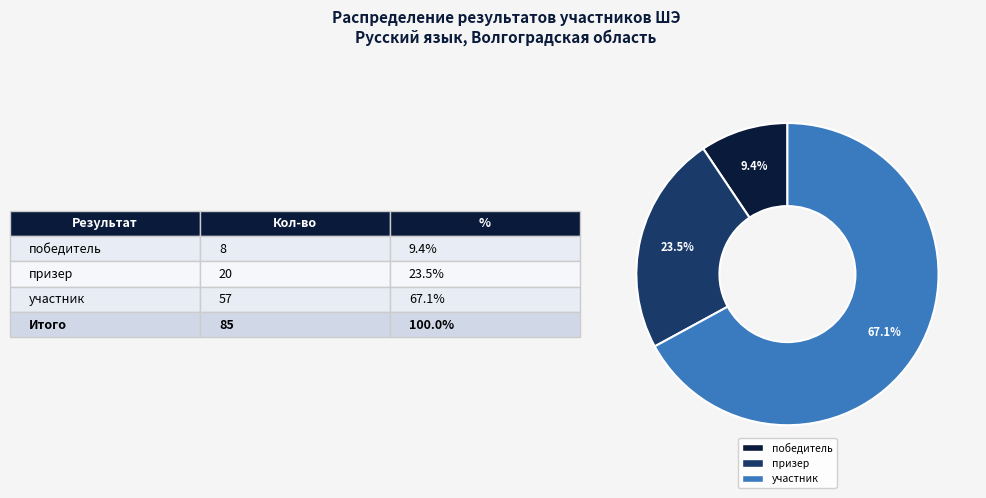

Does any single category account for the majority?

Yes